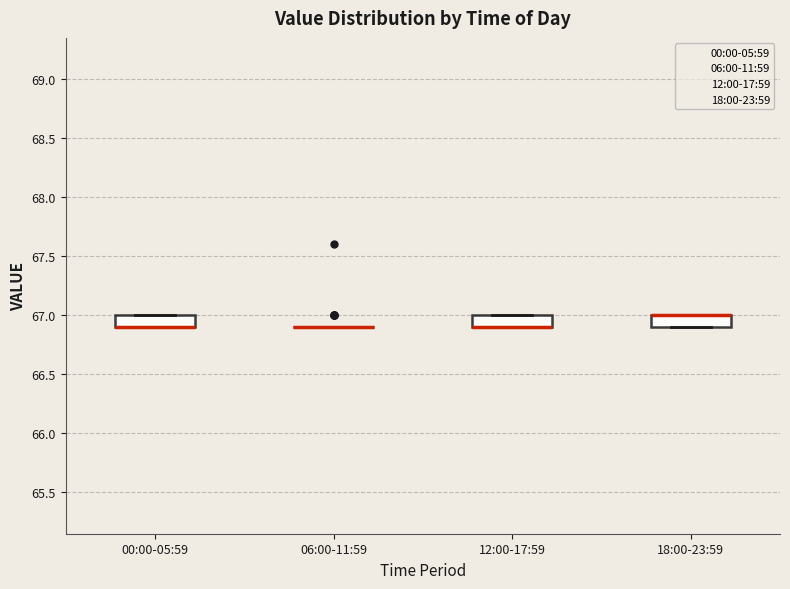

Where is the lower edge of the box for 00:00-05:59 on the y-axis? The values are not printed on the chart, so give them approximately, as read against the axis.

66.9